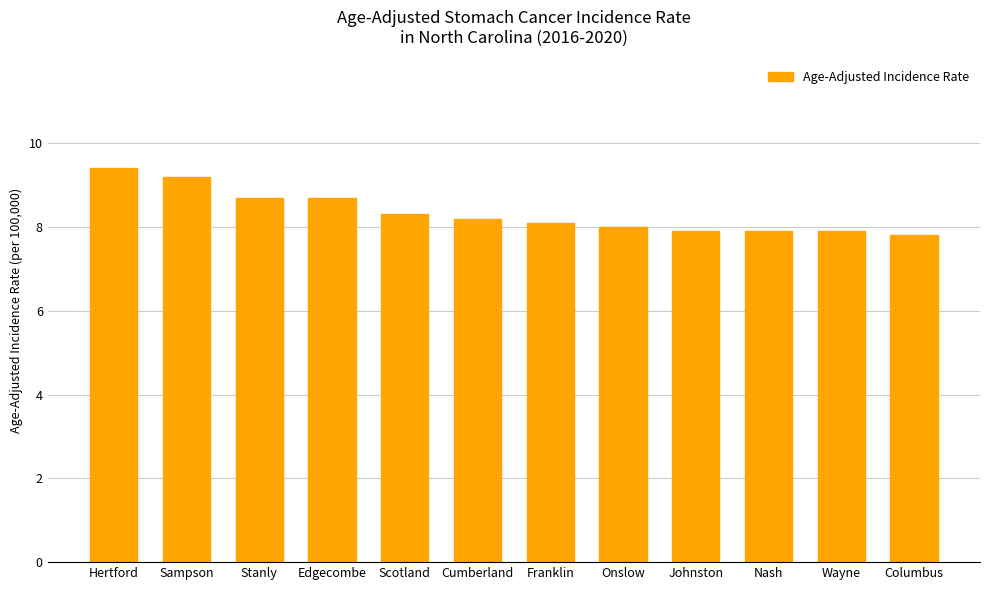

The chart shows a value of 9.4 at Hertford. True or false?

True